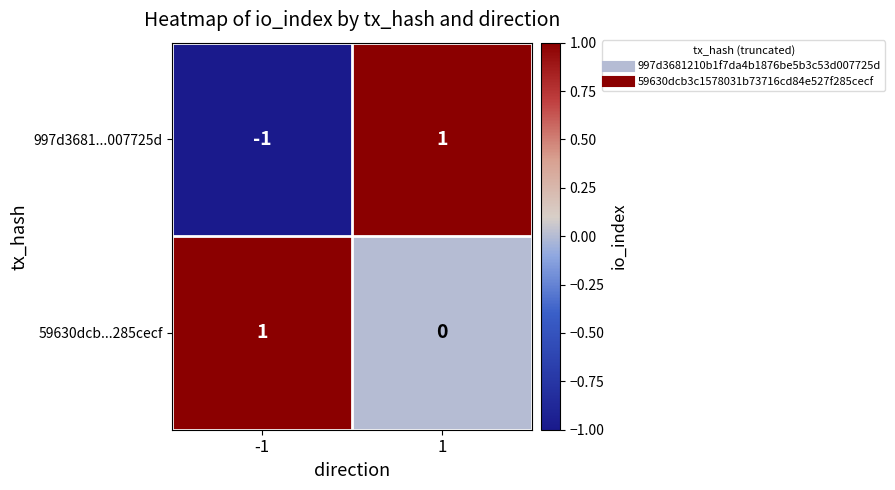

Which series has the largest total across all categories?

59630dcb...285cecf